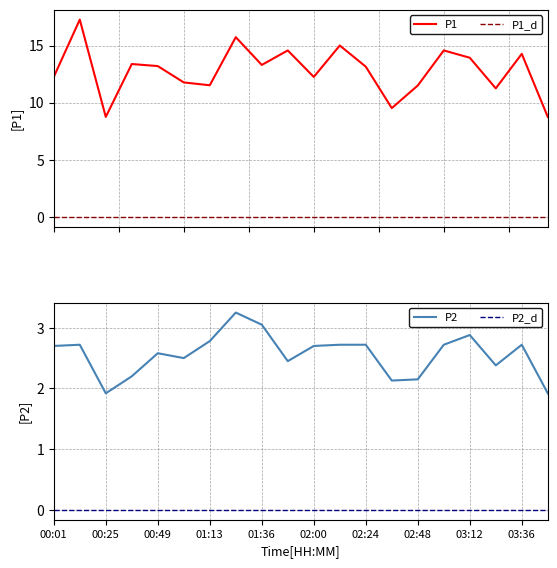

What value does the P1 series have at 00:37?

13.4